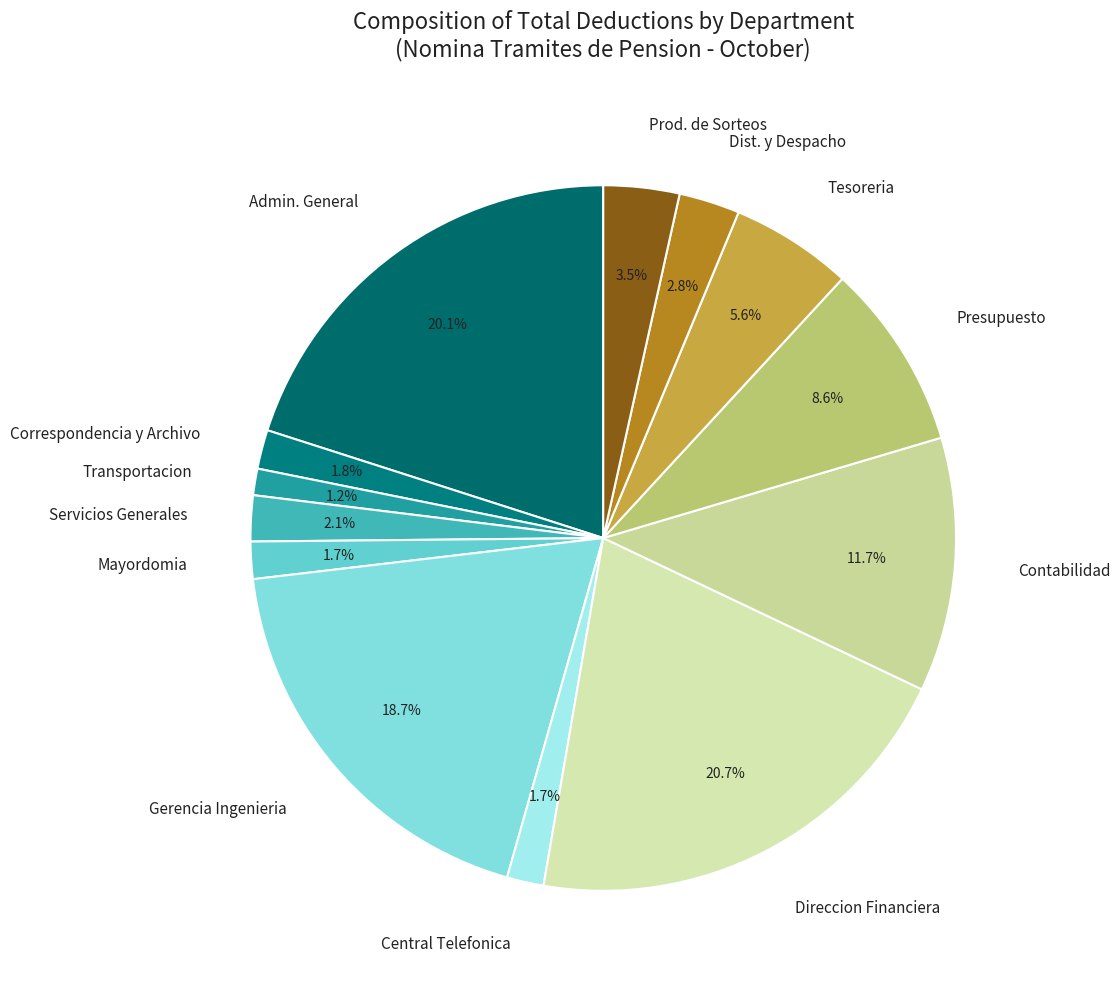

Does any single category account for the majority?

No